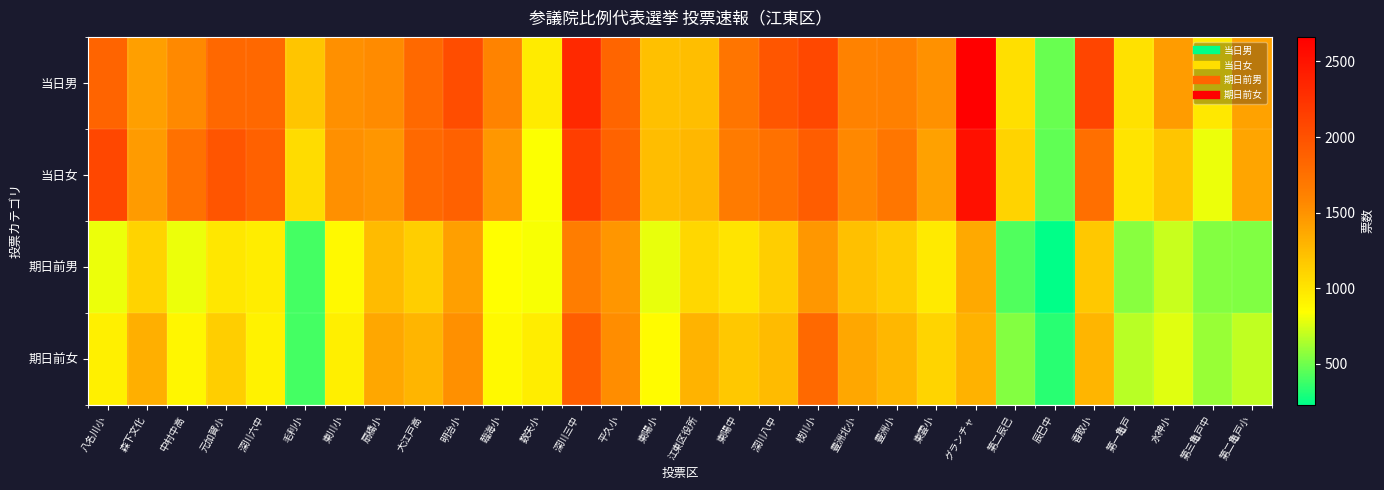

At 東雲小, list the series in order from largest to smallest.

当日男, 当日女, 期日前女, 期日前男